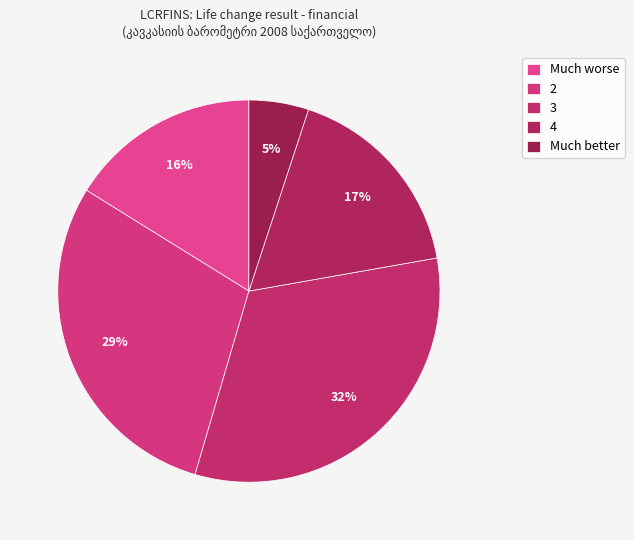

Approximately how many times larger is the value at Much worse compared to Much better?

3.2